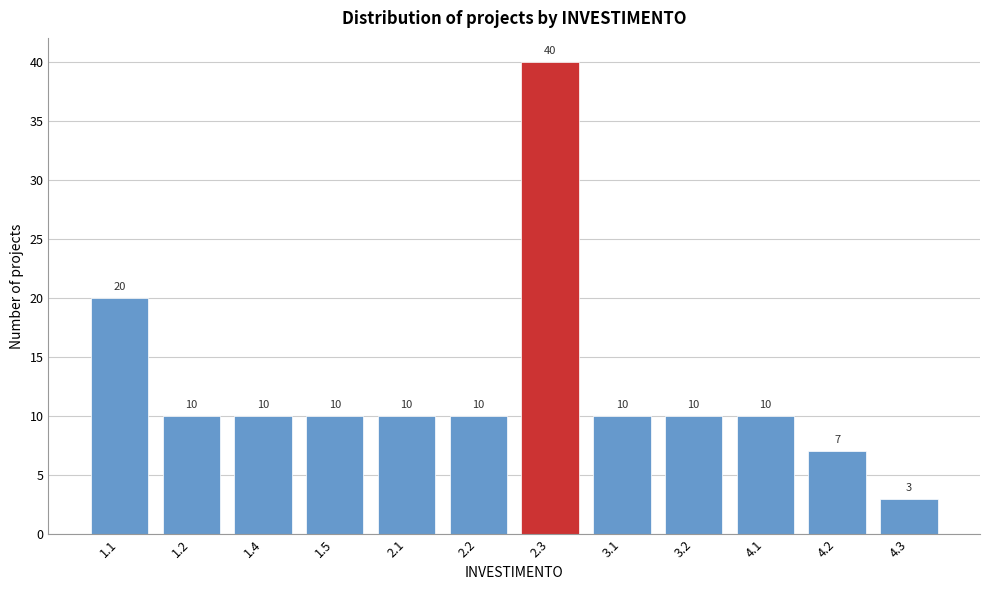

Reading right to left, extract all data points from this chart.

3	7	10	10	10	40	10	10	10	10	10	20